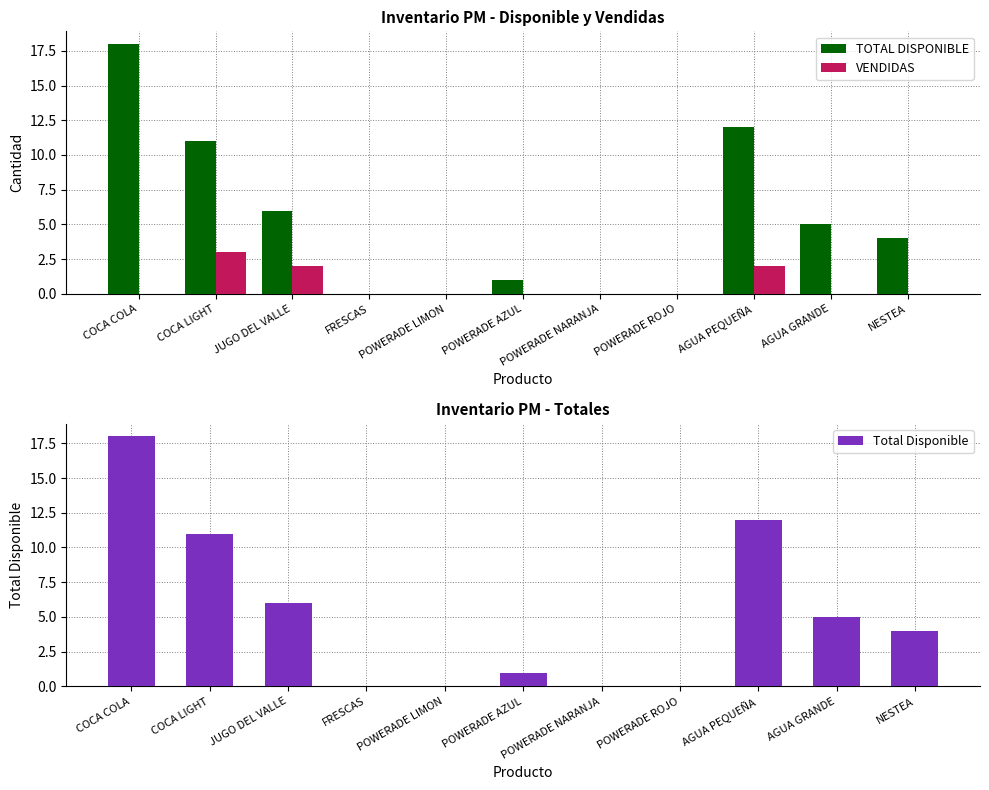

List the series in order of their peak value, highest first.

TOTAL DISPONIBLE, Total Disponible, VENDIDAS